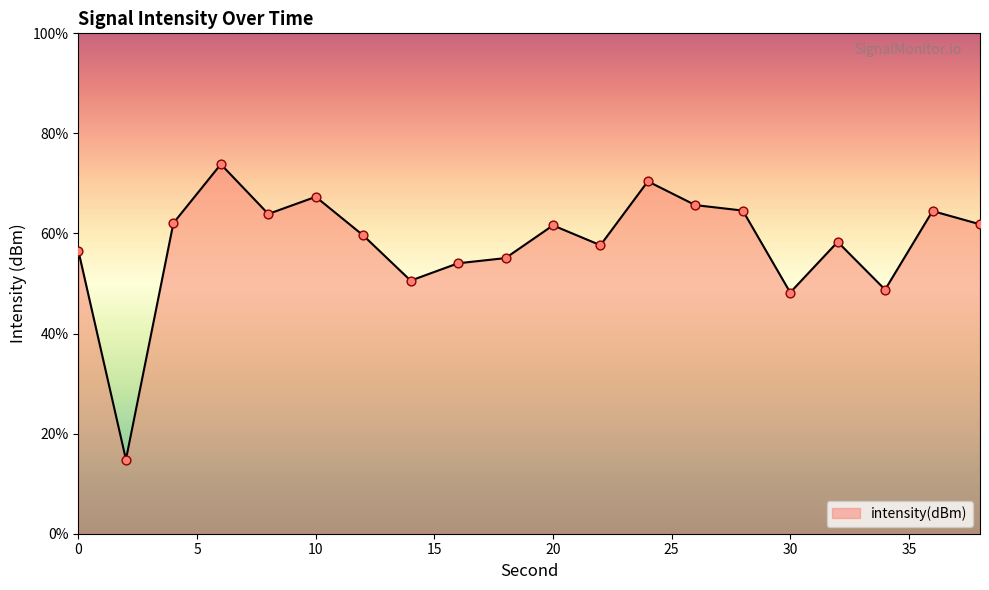

What is the change in value from 32 to 34?

-4.8